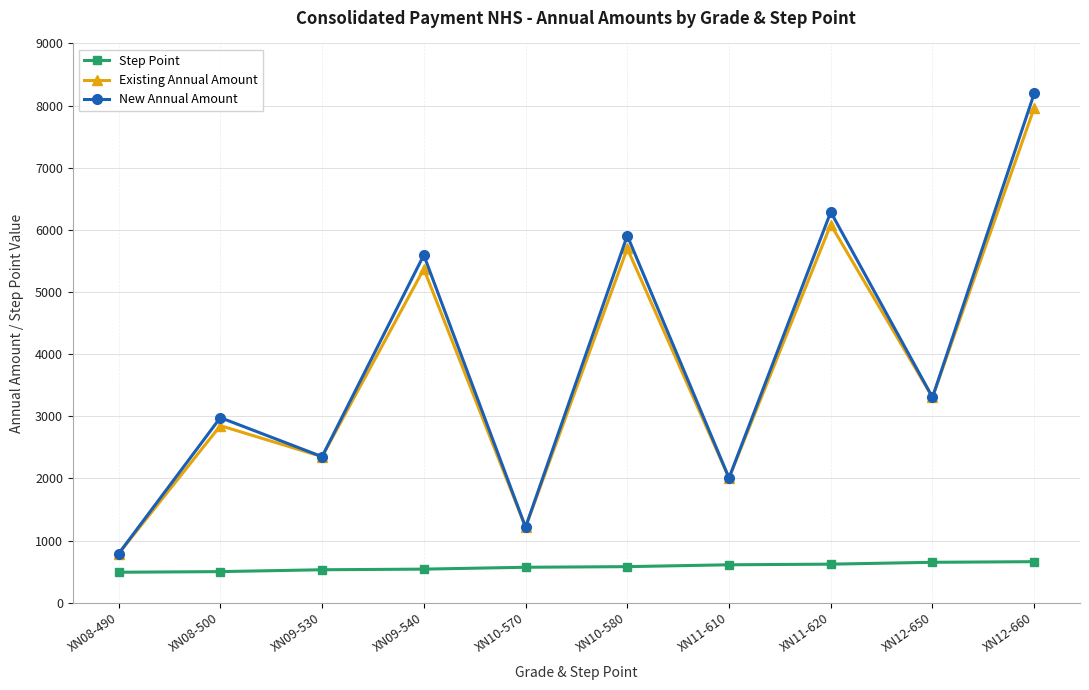

Which series has the widest spread of values?

New Annual Amount